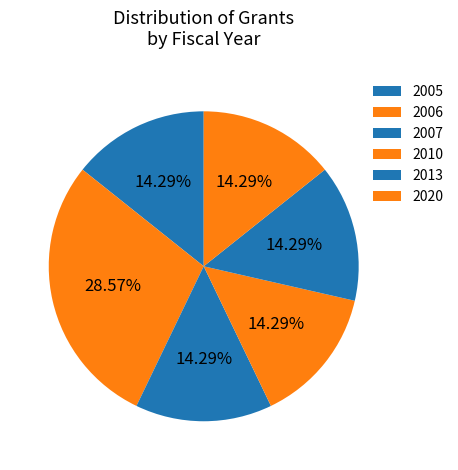

Does any single category account for the majority?

No